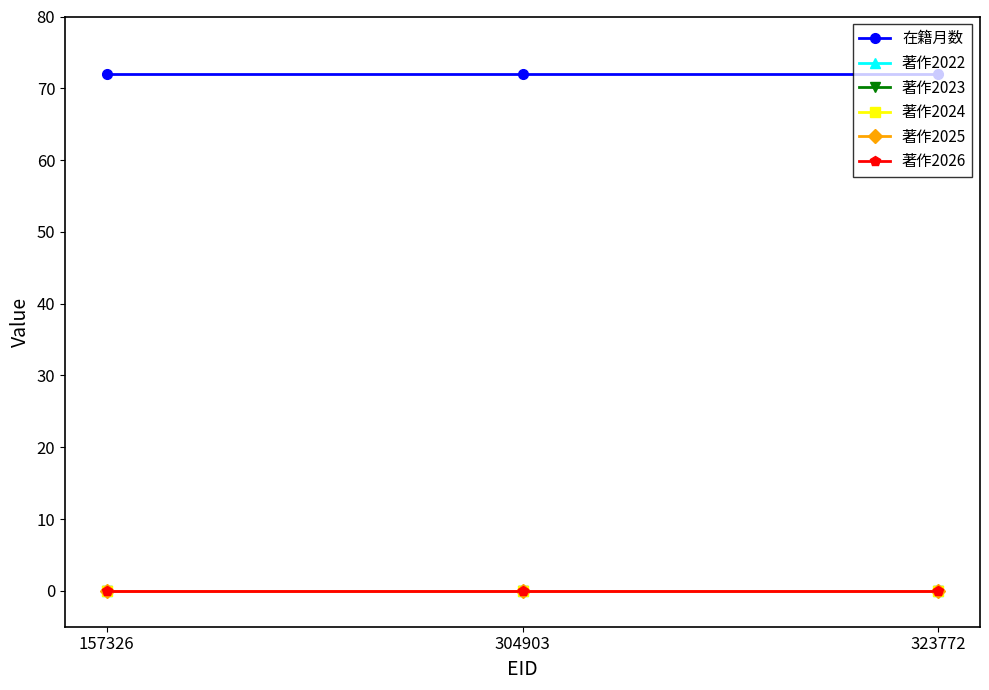

Is it true that 著作2022 equals 0 at 323772?

True